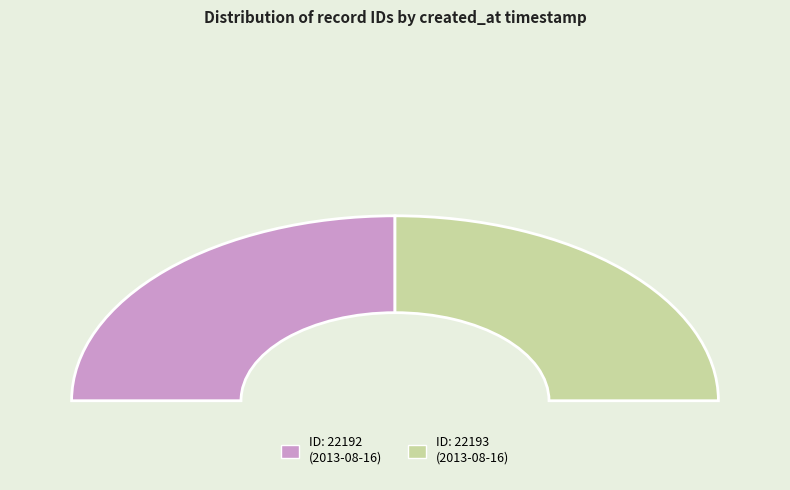

What is the majority slice?

2013-08-16 06:14:56 UTC